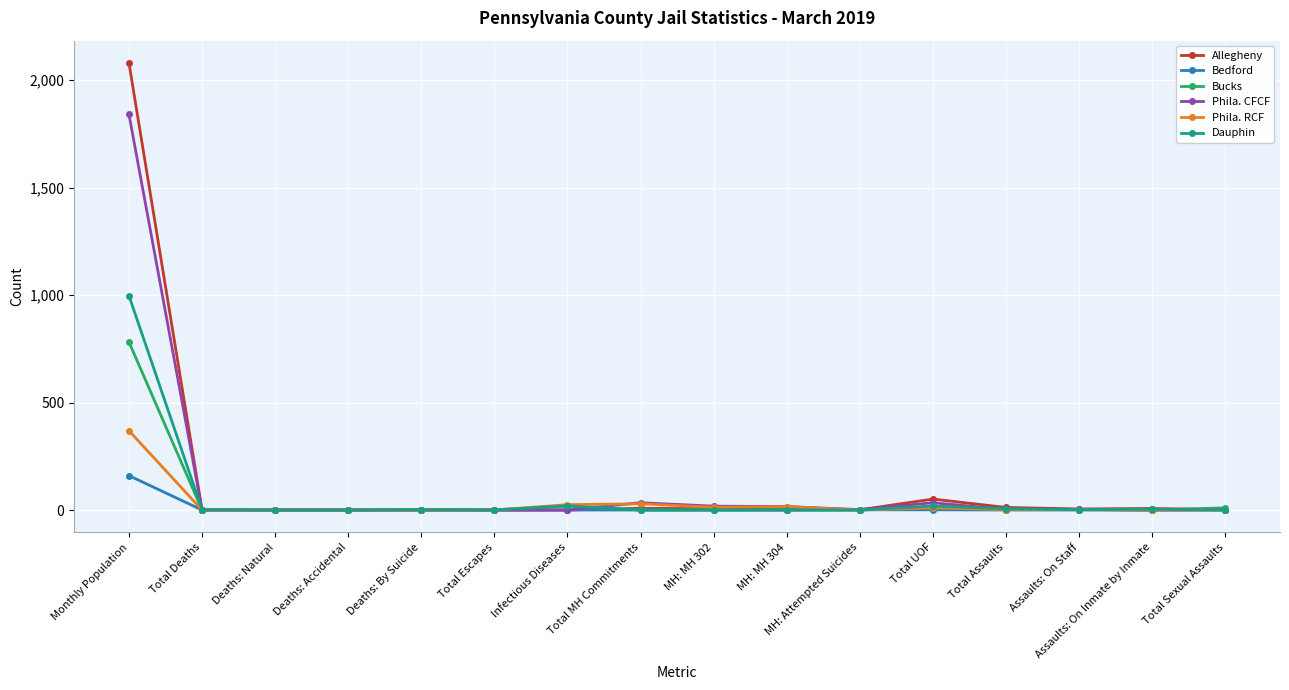

What is the label of the 5th point from the right?

Total UOF